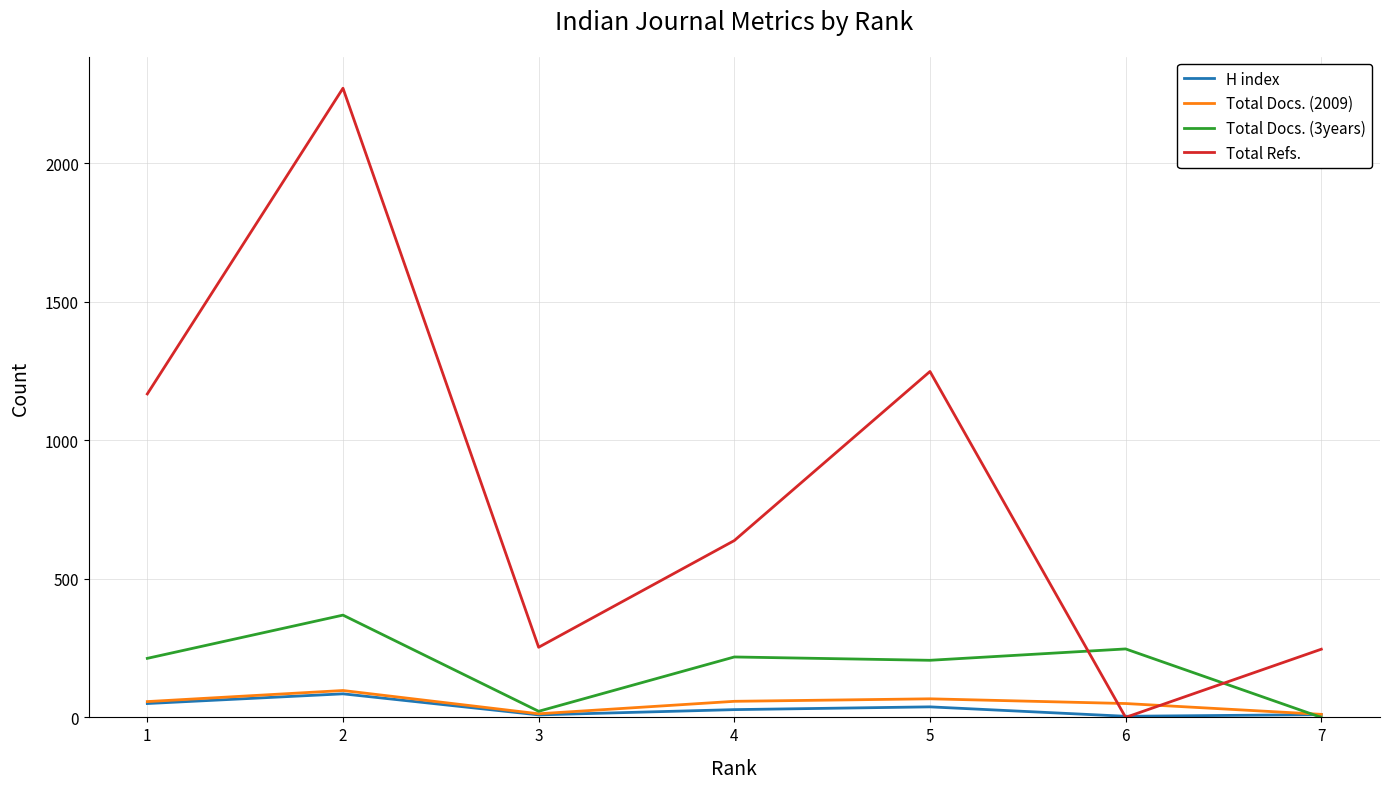

What is the maximum value shown in the chart?

2270